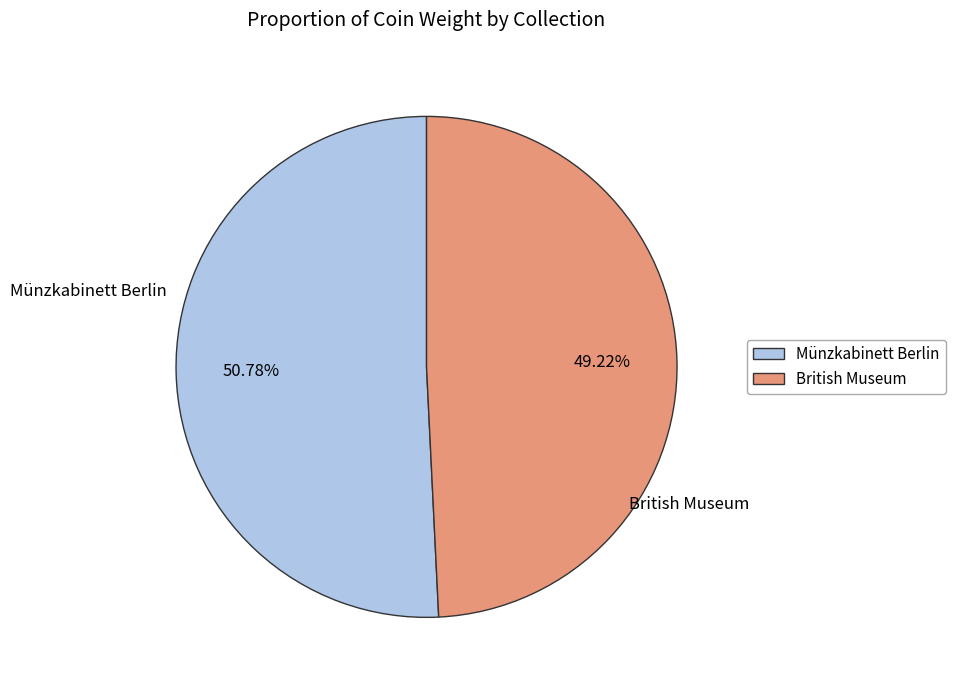

How many segments does this pie chart have?

2